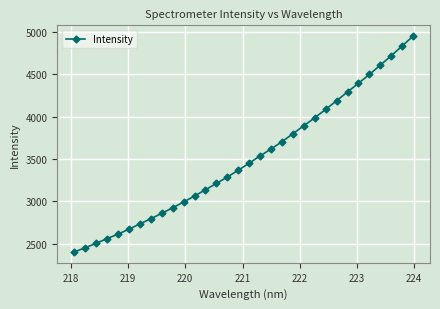

What is the greatest value displayed?

4952.2